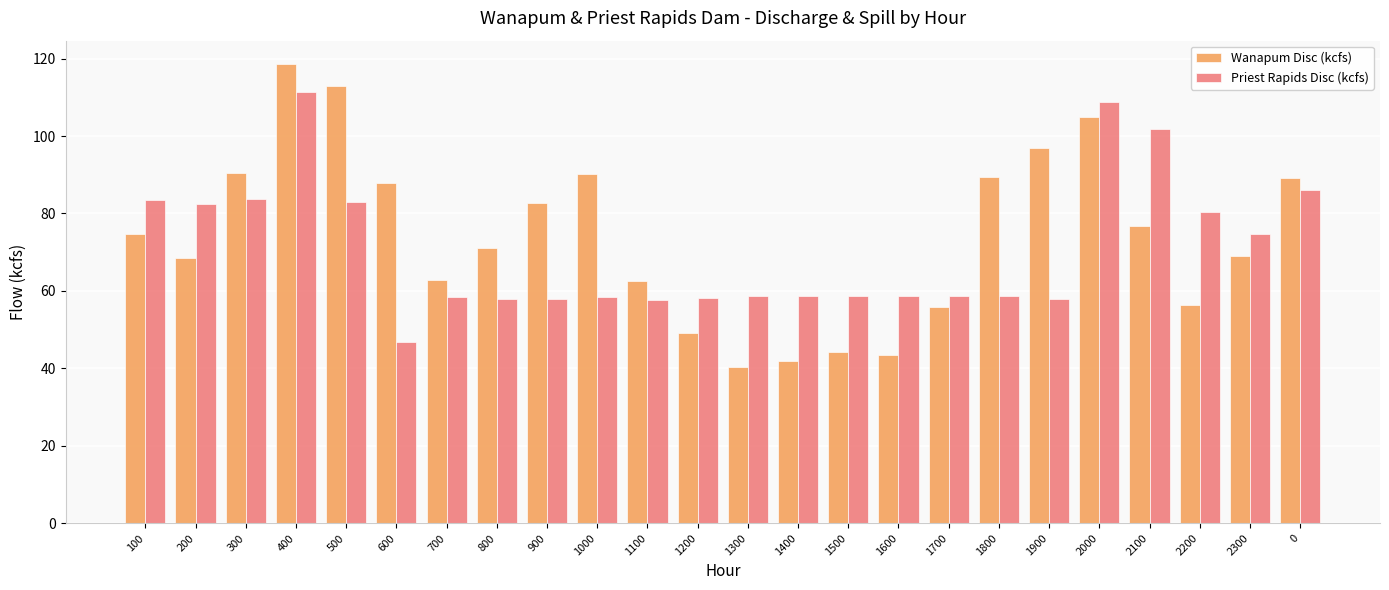

Rank the series by their maximum value, from highest to lowest.

Wanapum Disc (kcfs), Priest Rapids Disc (kcfs)